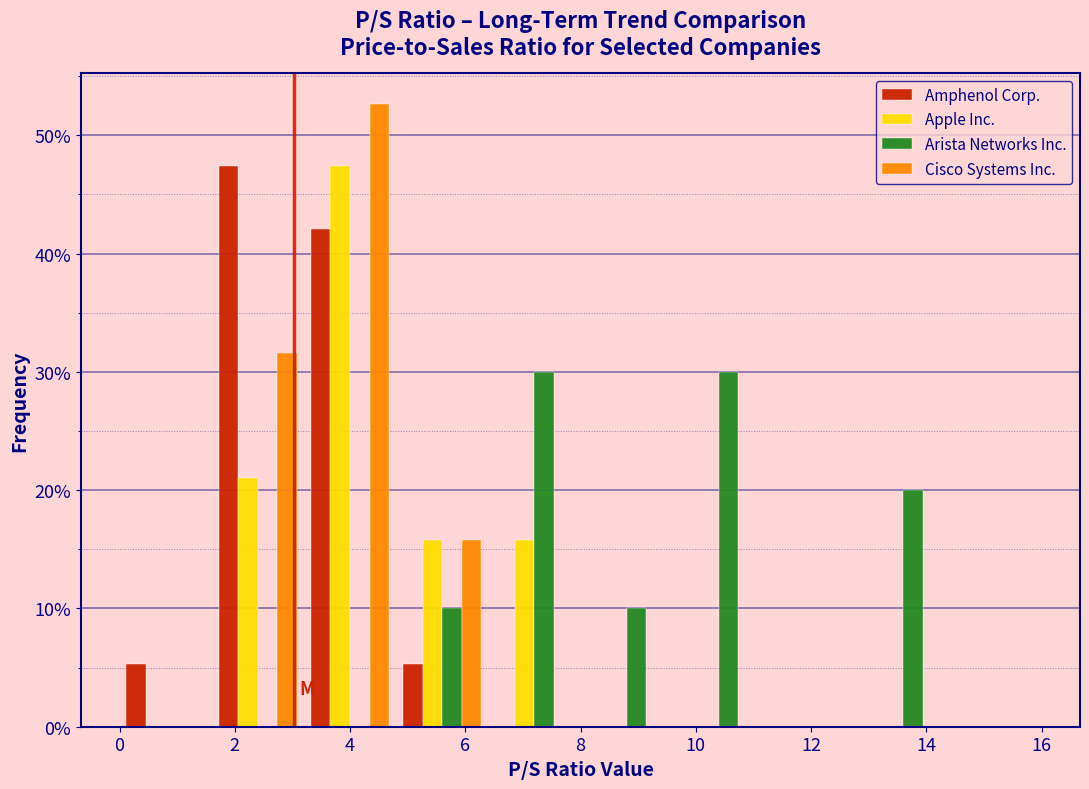

Reading left to right, list every range on the x-axis with the height of the bar of each series over it. The values are not printed on the chart, so give them approximately, as read against the axis.

0.0 to 1.6: Amphenol Corp.=5	Apple Inc.=0	Arista Networks Inc.=0	Cisco Systems Inc.=0
1.6 to 3.2: Amphenol Corp.=47	Apple Inc.=21	Arista Networks Inc.=0	Cisco Systems Inc.=32
3.2 to 4.8: Amphenol Corp.=42	Apple Inc.=47	Arista Networks Inc.=0	Cisco Systems Inc.=53
4.8 to 6.4: Amphenol Corp.=5	Apple Inc.=16	Arista Networks Inc.=10	Cisco Systems Inc.=16
6.4 to 8.0: Amphenol Corp.=0	Apple Inc.=16	Arista Networks Inc.=30	Cisco Systems Inc.=0
8.0 to 9.6: Amphenol Corp.=0	Apple Inc.=0	Arista Networks Inc.=10	Cisco Systems Inc.=0
9.6 to 11.2: Amphenol Corp.=0	Apple Inc.=0	Arista Networks Inc.=30	Cisco Systems Inc.=0
11.2 to 12.8: Amphenol Corp.=0	Apple Inc.=0	Arista Networks Inc.=0	Cisco Systems Inc.=0
12.8 to 14.4: Amphenol Corp.=0	Apple Inc.=0	Arista Networks Inc.=20	Cisco Systems Inc.=0
14.4 to 16.0: Amphenol Corp.=0	Apple Inc.=0	Arista Networks Inc.=0	Cisco Systems Inc.=0